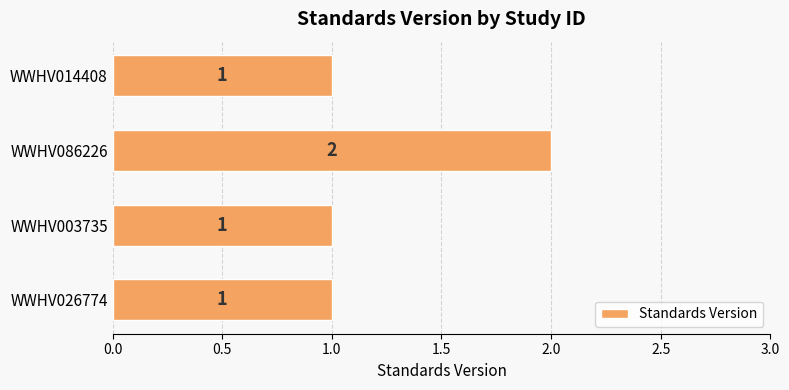

Which category has the highest value across all series?

WWHV086226